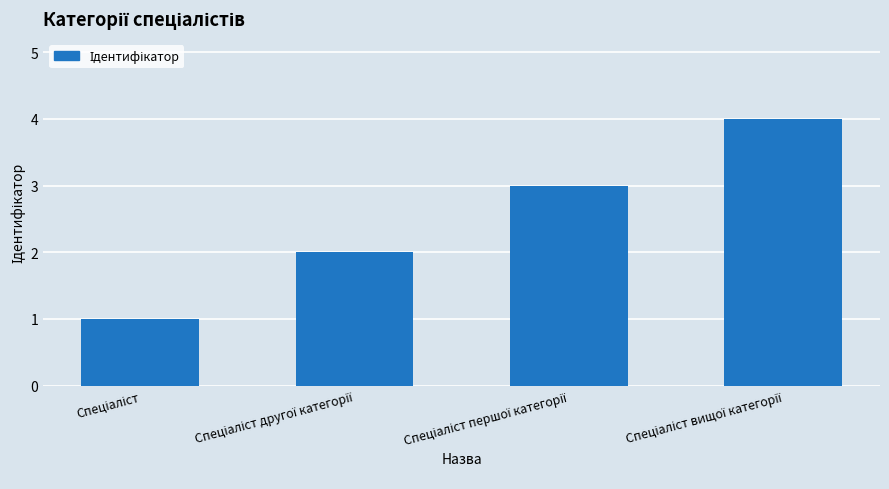

What is the sum of all values?

10